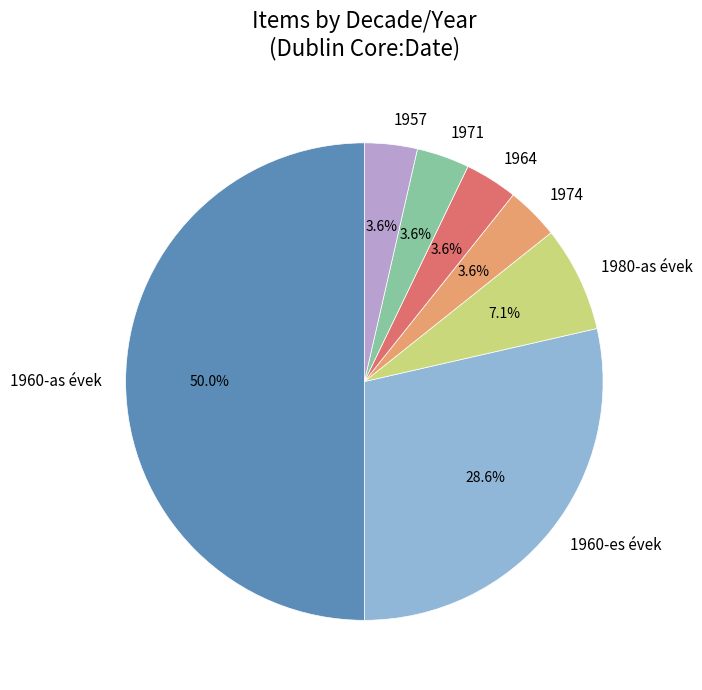

Between 1974 and 1960-es évek, which is larger?

1960-es évek